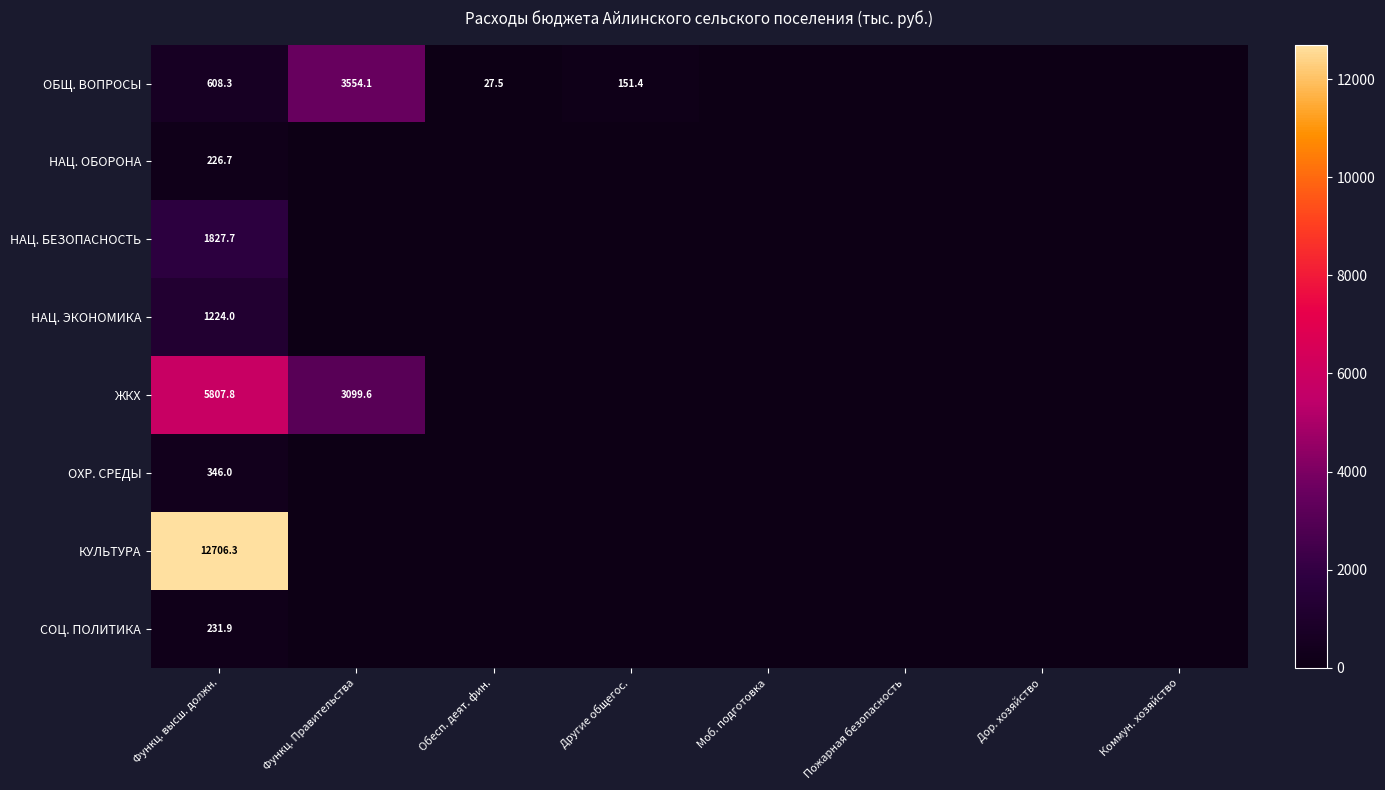

True or false: ОБЩ. ВОПРОСЫ has a value of 3554.1 at Функц. Правительства.

True